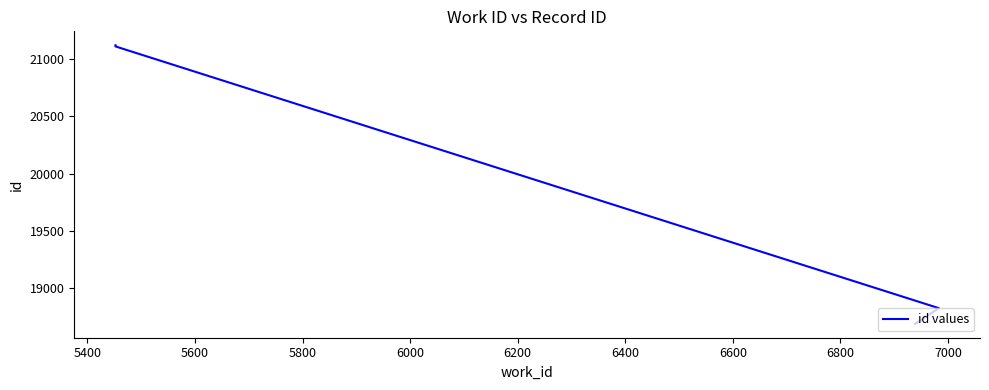

How many data points are above 21113?

1